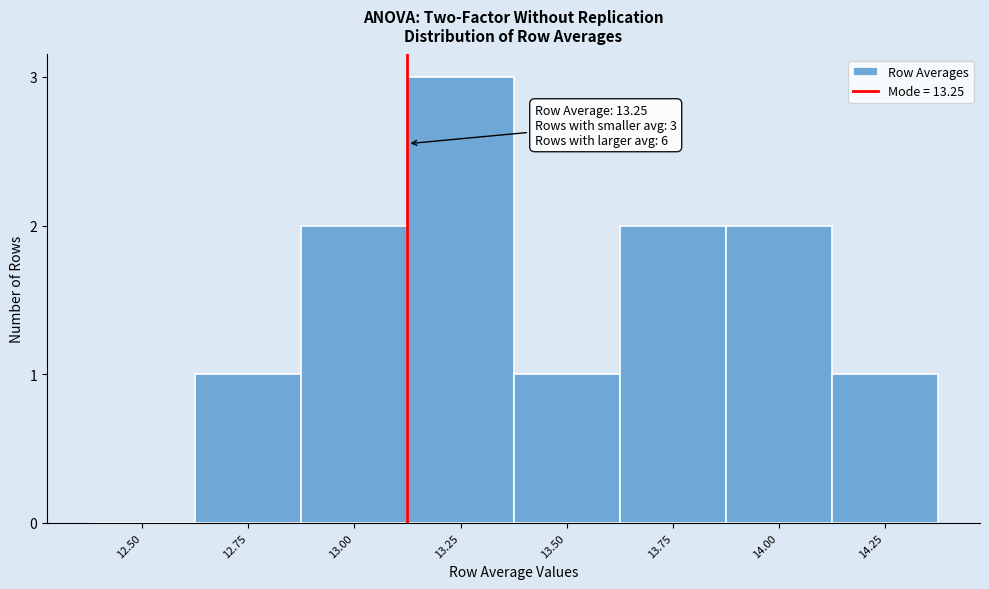

Reading left to right, what are all the values shown in this chart?

12.50=0	12.75=1	13.00=2	13.25=3	13.50=1	13.75=2	14.00=2	14.25=1